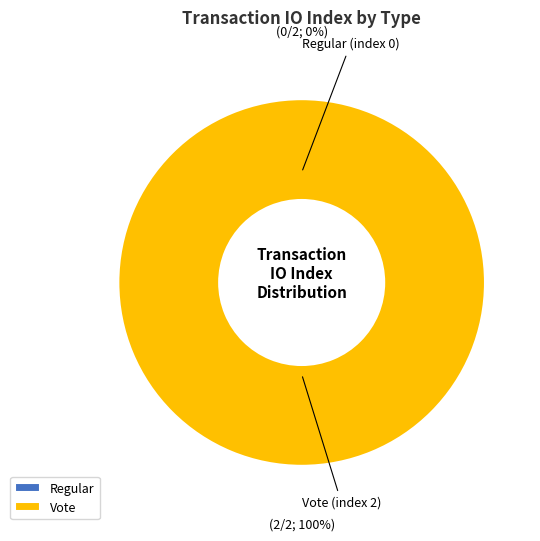

To the nearest percent, what is the difference between the largest and smallest slice percentages?

100%